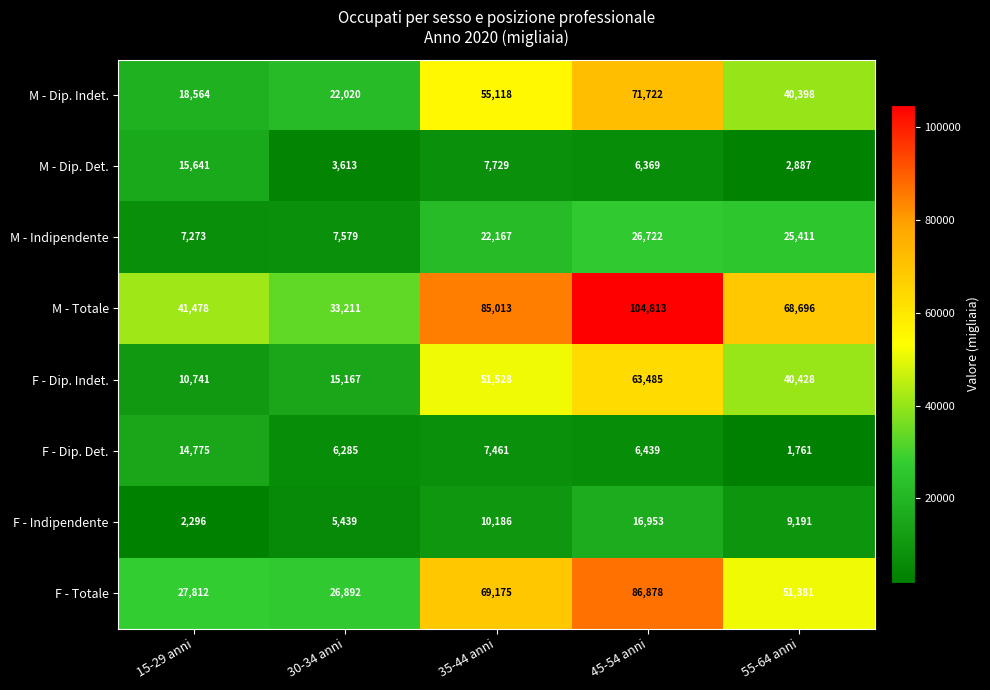

Which series changed the most between 30-34 anni and 35-44 anni?

M - Totale